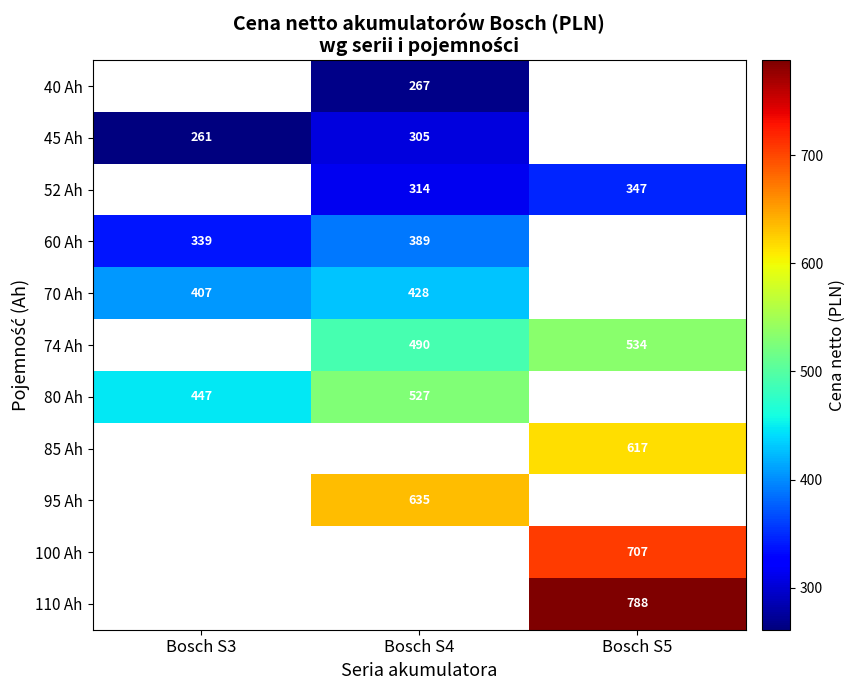

At which category does the chart reach its minimum across all series?

Bosch S3